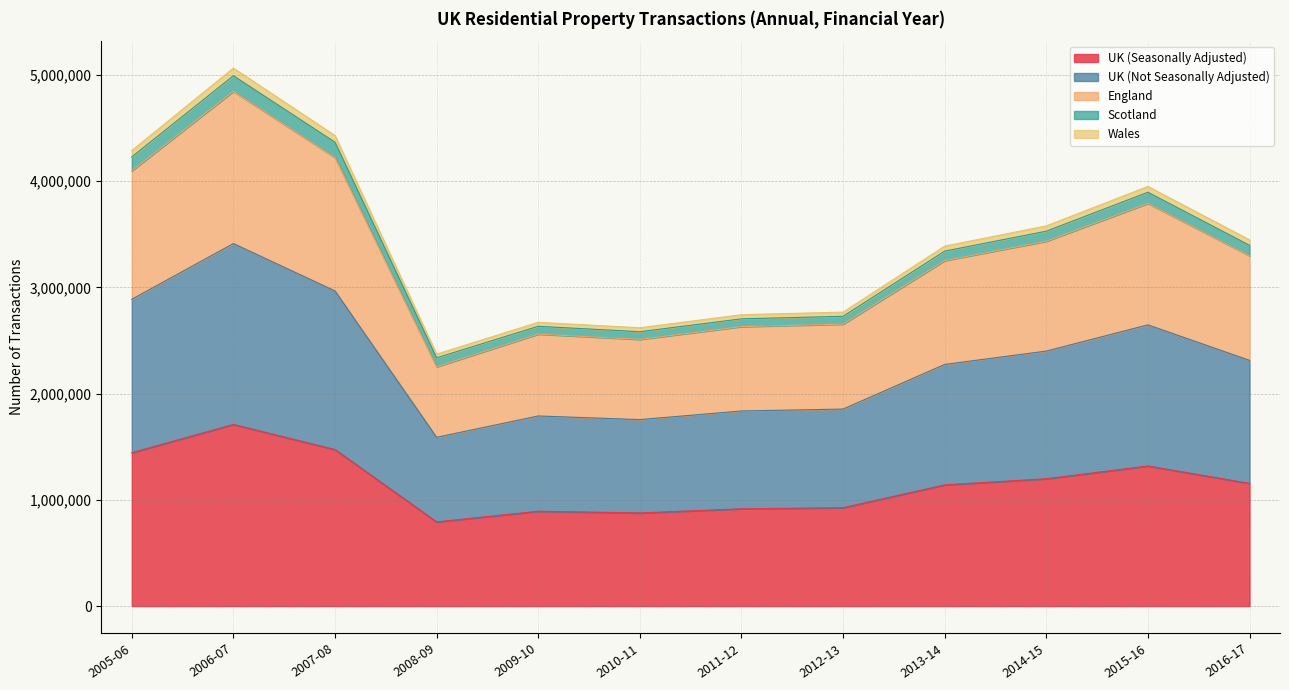

Between 2009-10 and 2016-17, which series saw the biggest shift?

UK (Not Seasonally Adjusted)